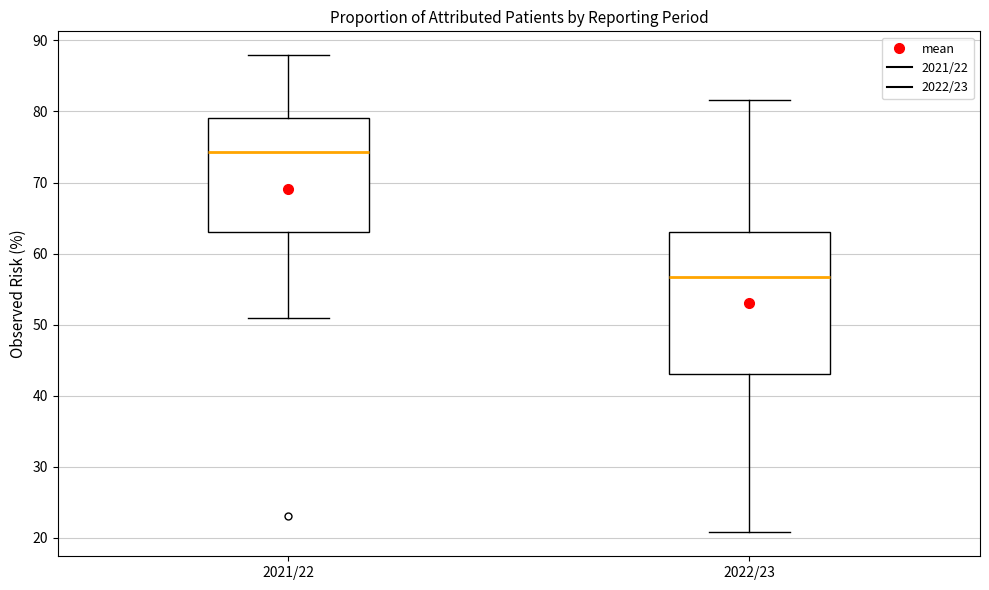

Reading left to right, read every box against the y-axis: the position of its median line, the range the box covers, and the ends of its whiskers. The values are not printed on the chart, so give them approximately, as read against the axis.

2021/22: median 74, box 63 to 79, whiskers 51 to 88
2022/23: median 57, box 43 to 63, whiskers 21 to 82